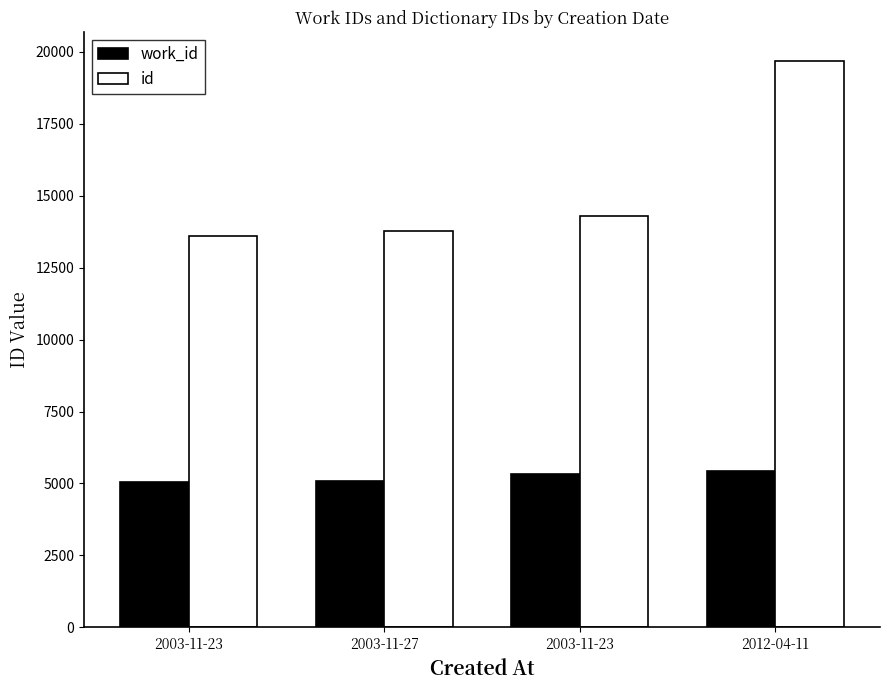

Which series has the largest range (max minus min)?

id